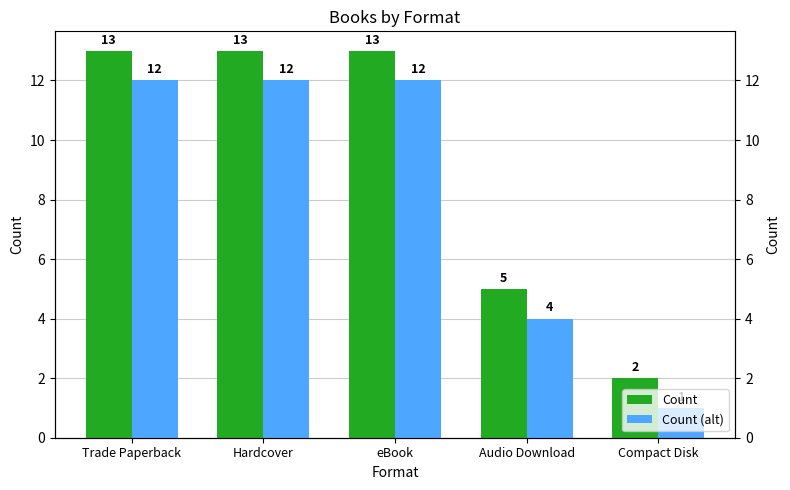

Where is Count nearest to the value 7?

Audio Download